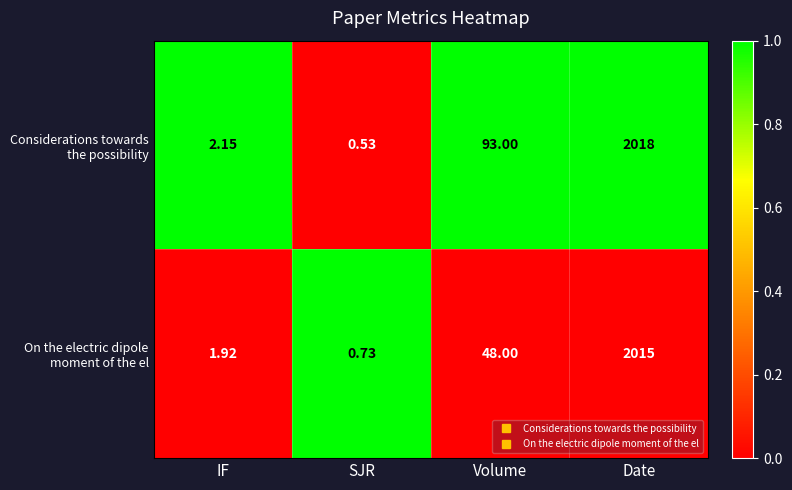

Which label corresponds to the largest value in the chart?

Date